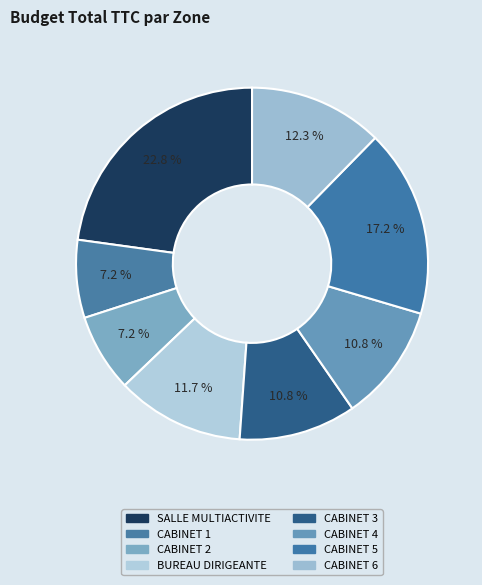

Count the number of slices in the pie.

8